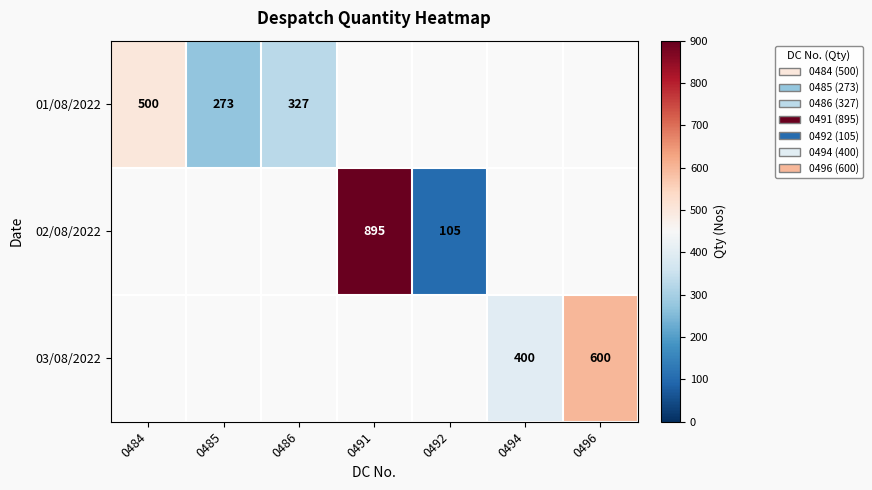

The value of 03/08/2022 at 0496 is 600. True or false?

True